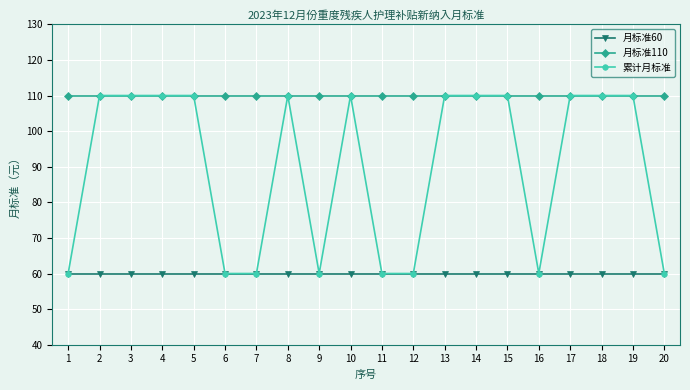

Which series has the largest total across all categories?

月标准110